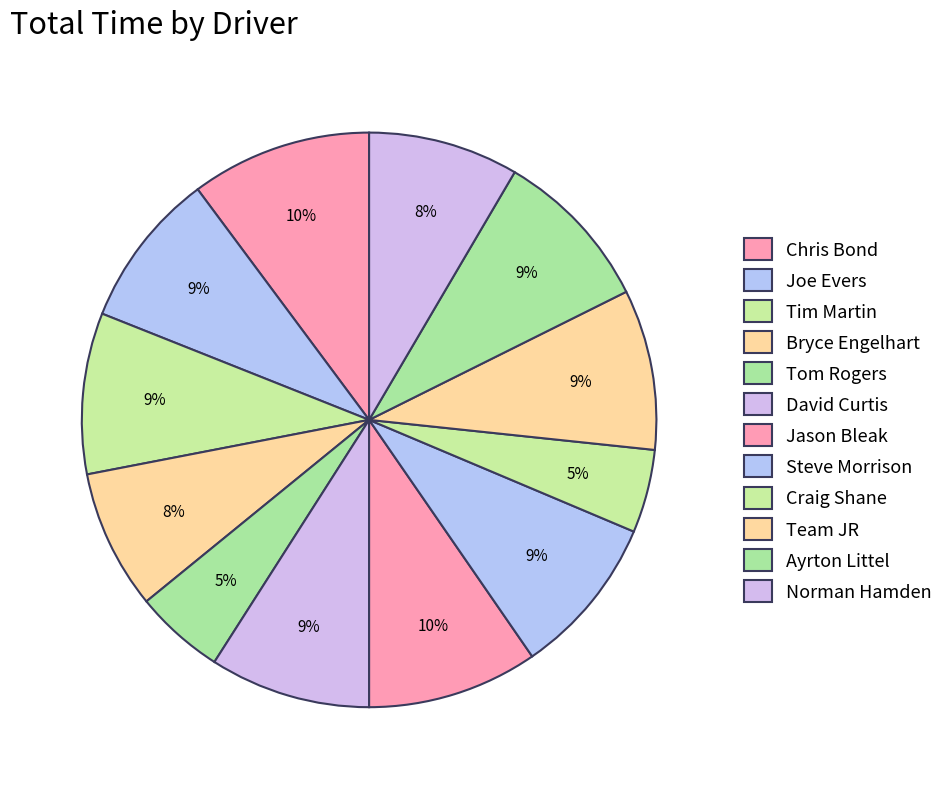

To the nearest percent, what portion does Jason Bleak represent?

10%